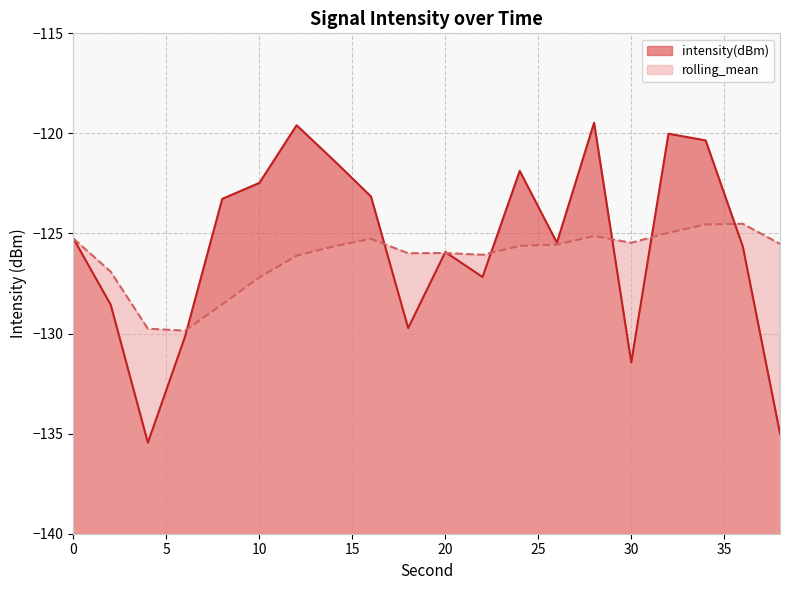

Where is the first local maximum for intensity(dBm)?

12